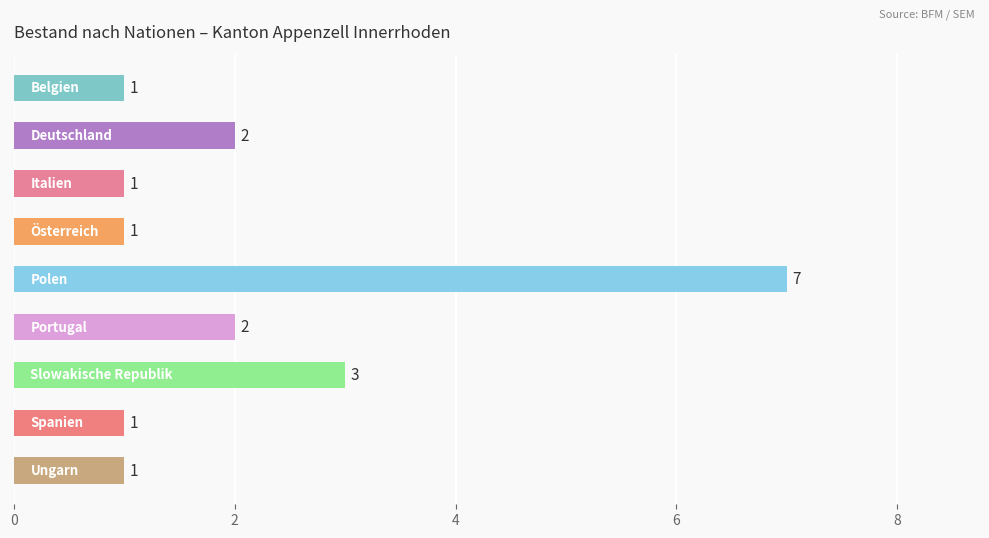

What is the greatest value displayed?

7